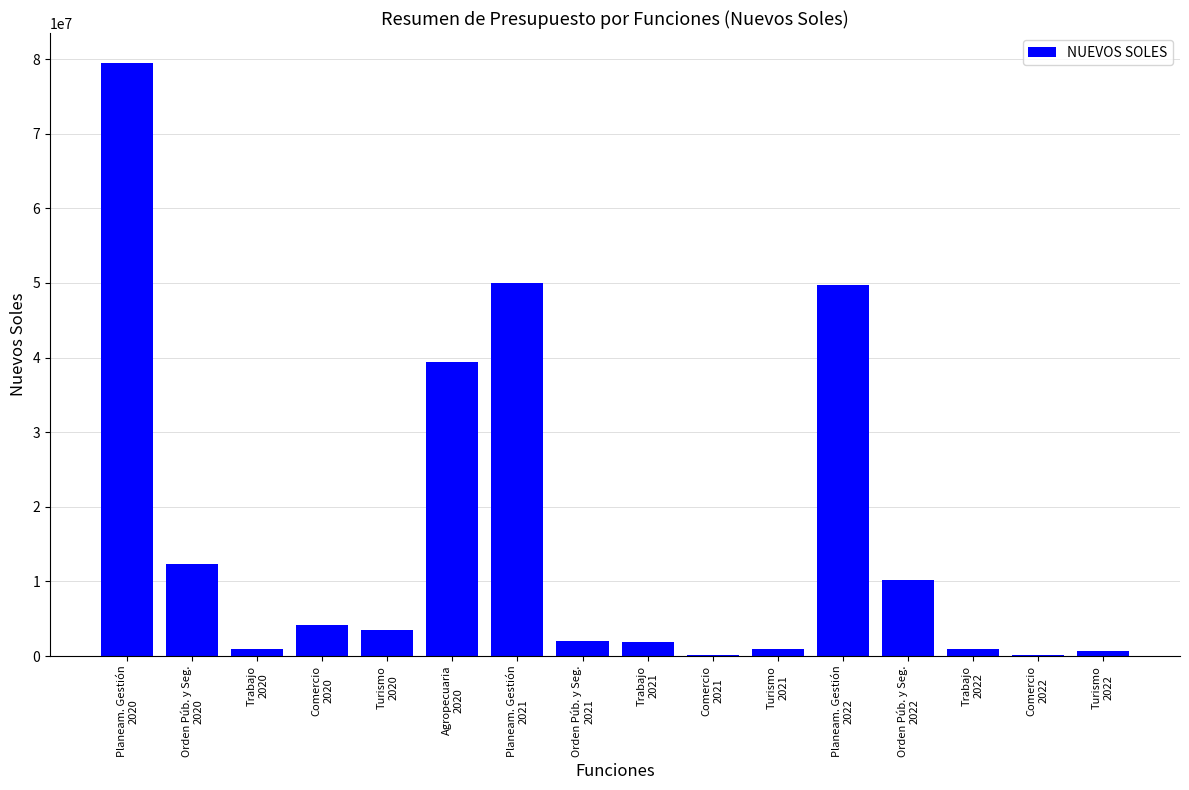

What is the sum of all values?

256457316